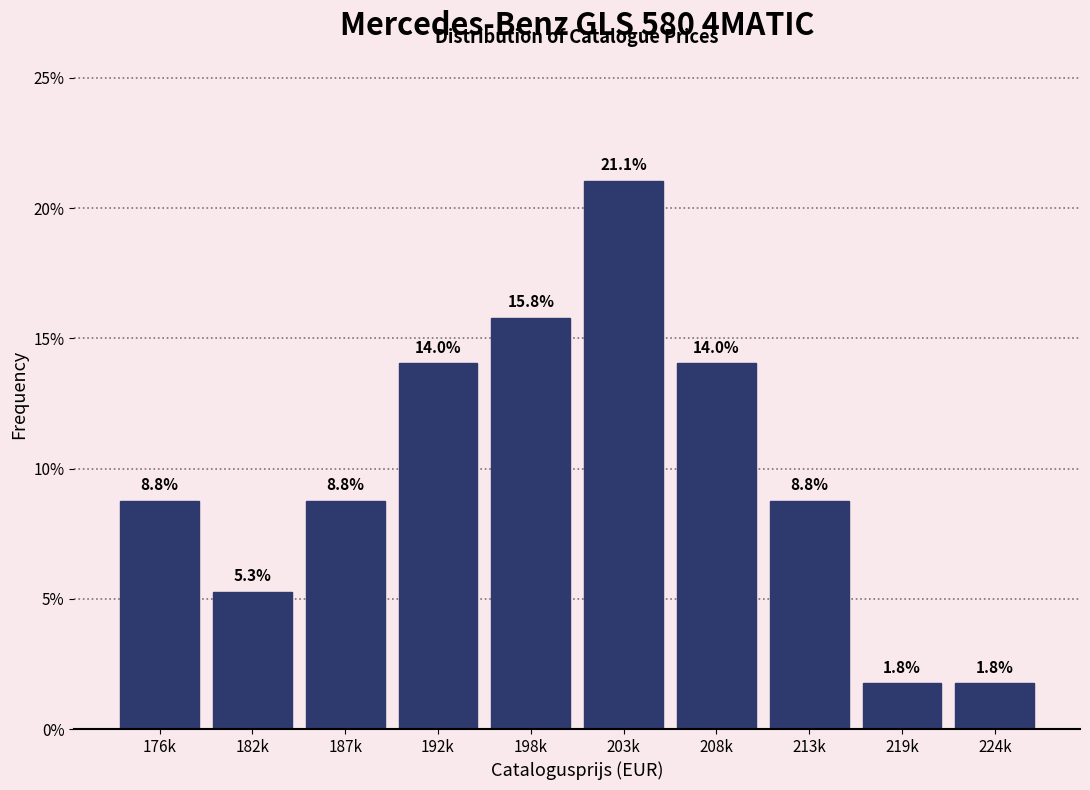

Reading left to right, what are all the values shown in this chart?

176k=8.8	182k=5.3	187k=8.8	192k=14.0	198k=15.8	203k=21.1	208k=14.0	213k=8.8	219k=1.8	224k=1.8